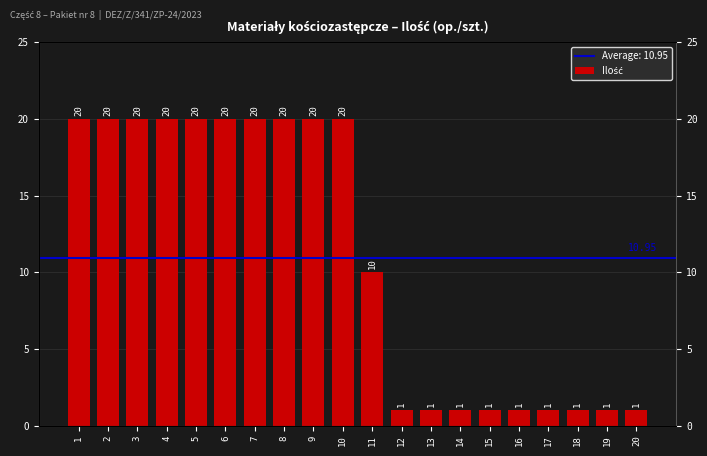

Which has a higher value, 10 or 14?

10